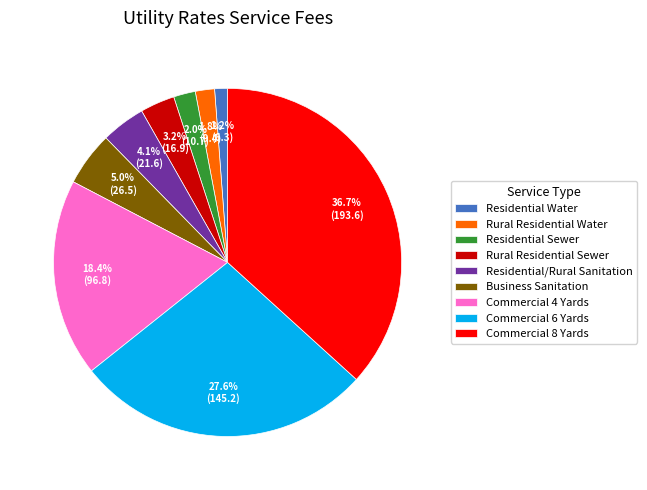

Is it true that Commercial 6 Yards is 28% of the pie?

True